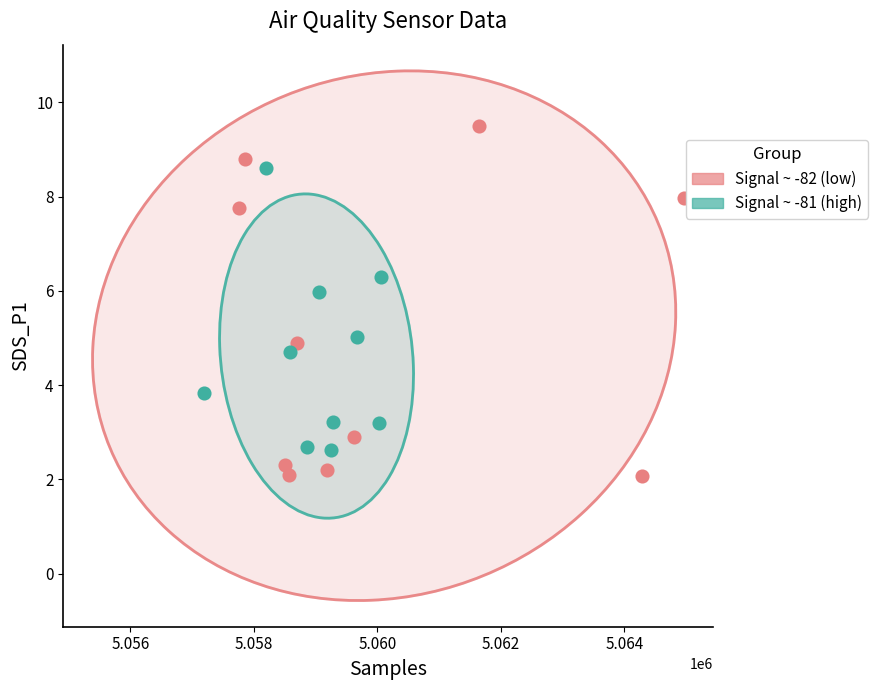

Which series contains the highest Y value?

Signal ~ -82 (low)